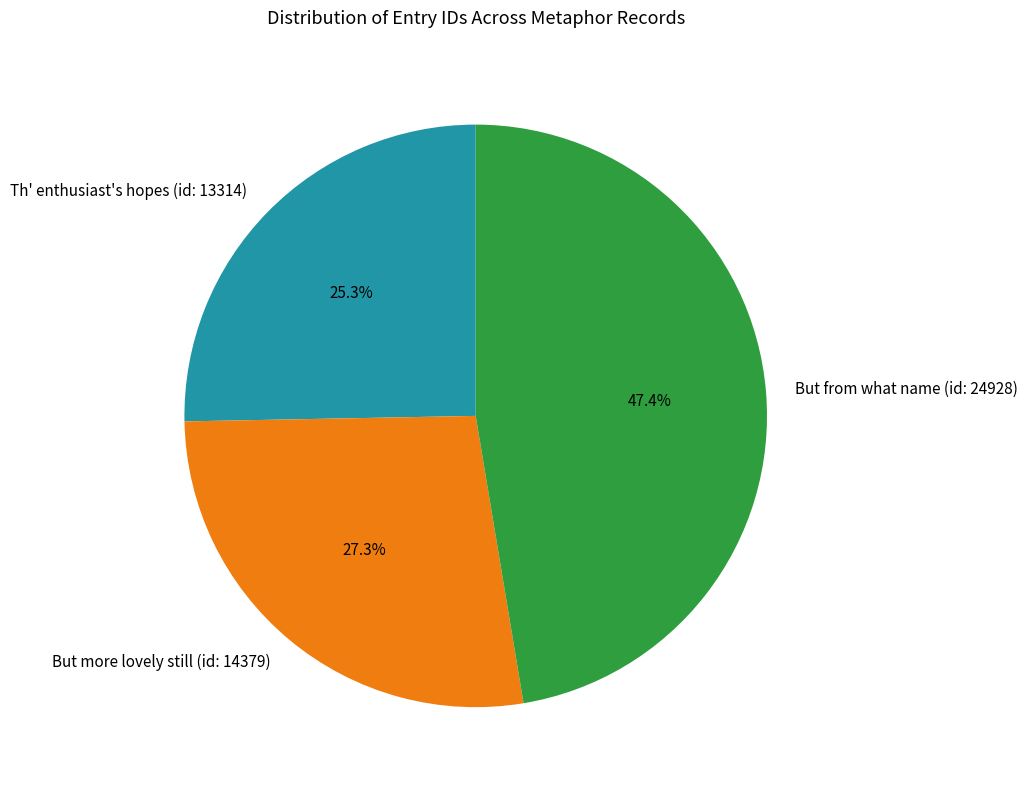

How much of the chart is everything except But from what name (id: 24928)?

52.6%